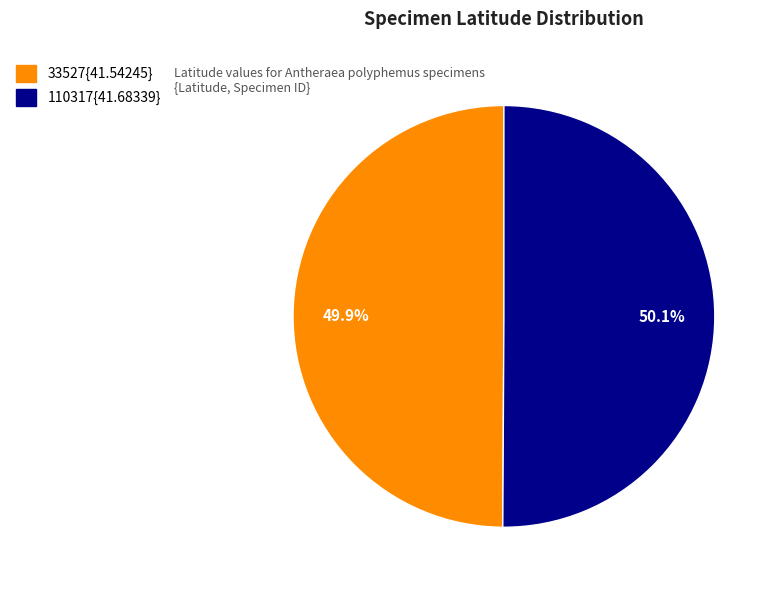

How many slices are in this pie chart?

2